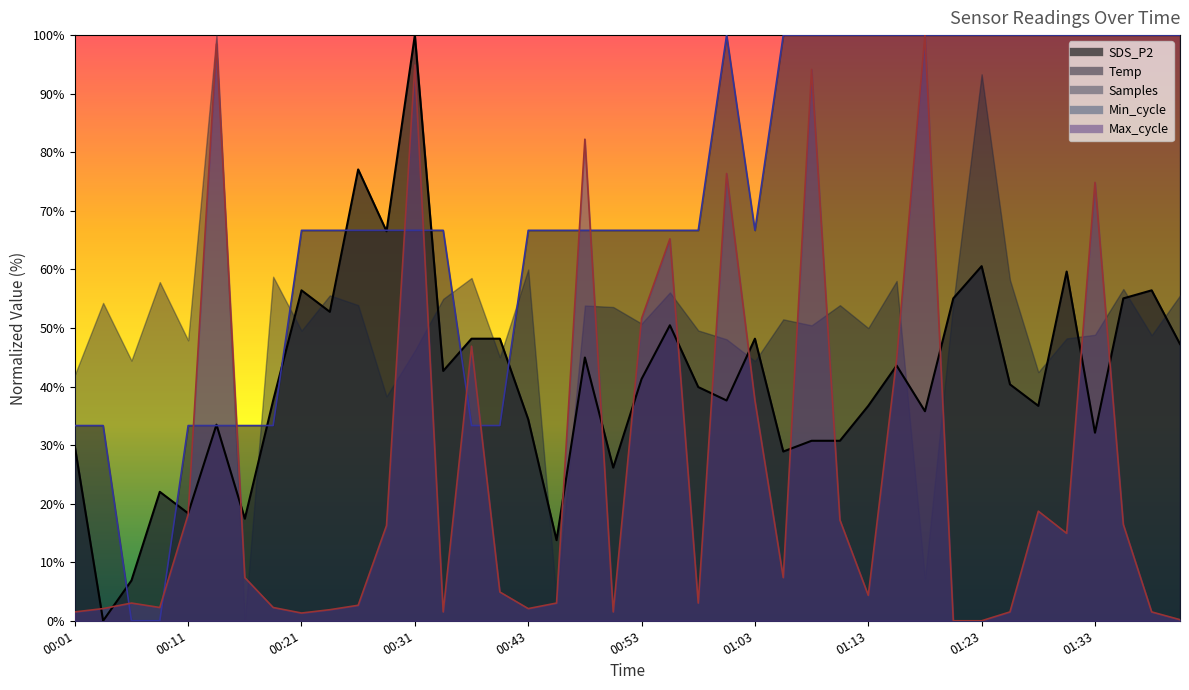

What is the average value of the SDS_P2 series?

41.1